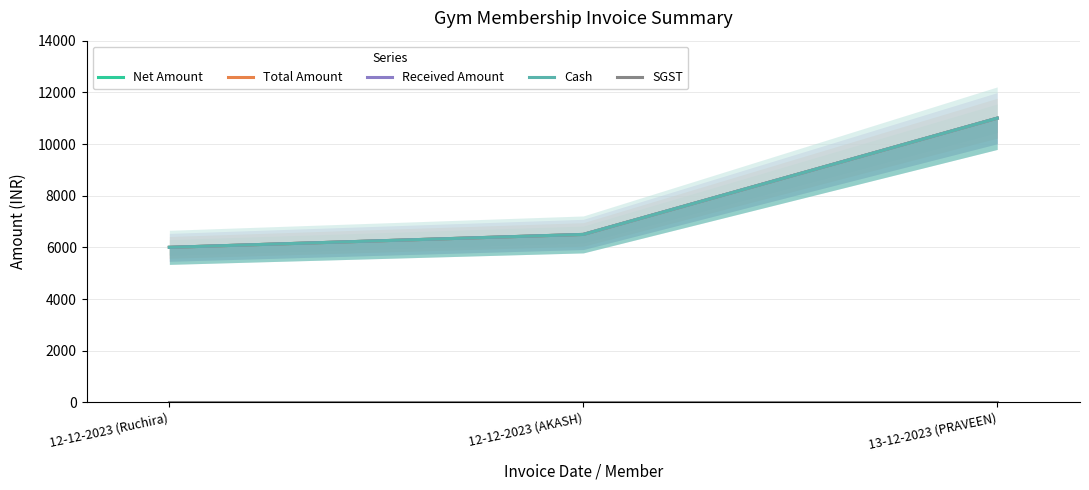

What is the value of the Total Amount point at the 1st from the left?

6000